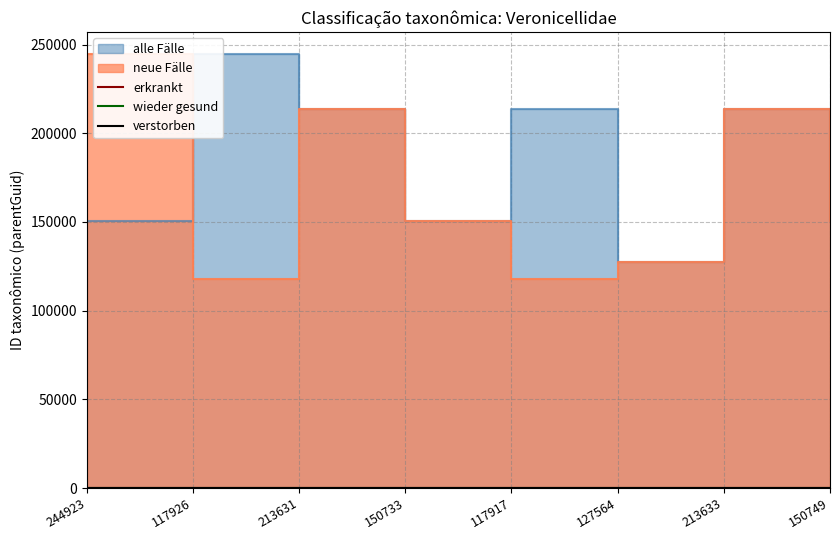

Which label corresponds to the largest value in the chart?

213633